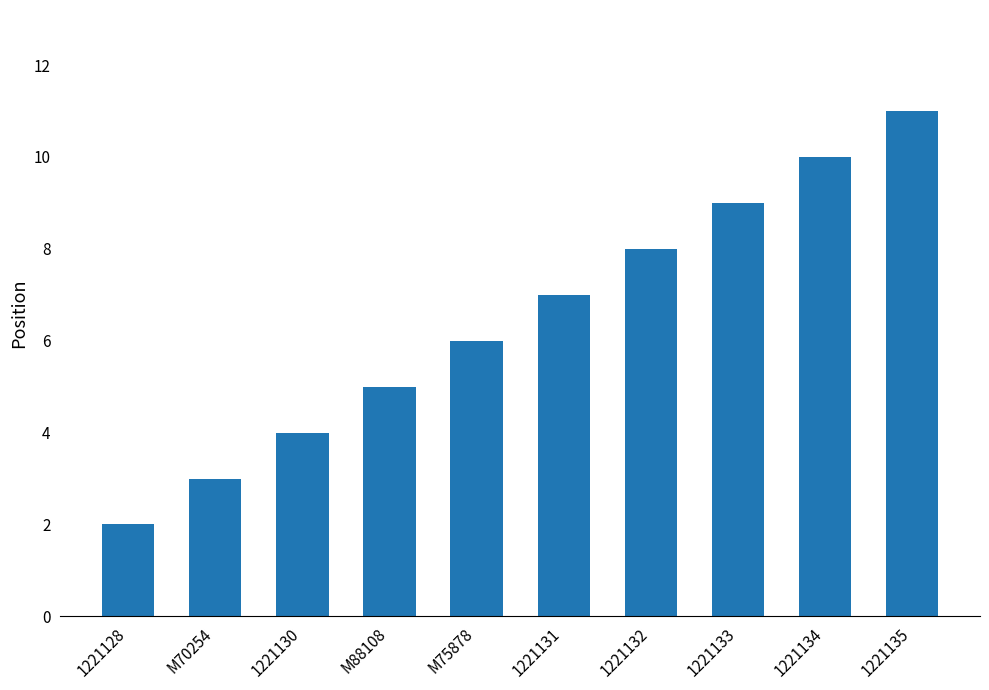

How many series are shown in this chart?

1